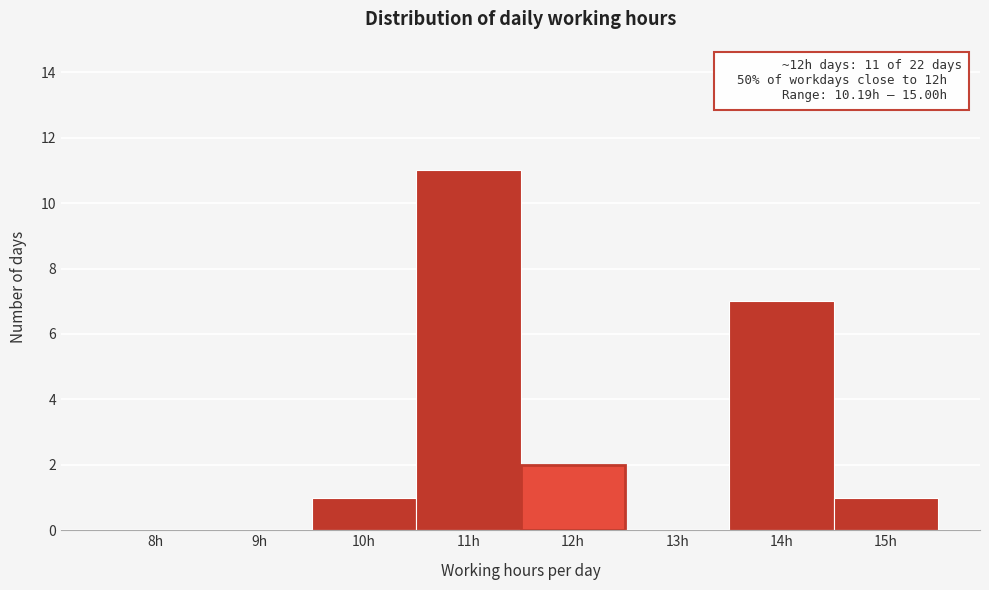

Reading left to right, transcribe all the data shown in this chart.

8h=0	9h=0	10h=1	11h=11	12h=2	13h=0	14h=7	15h=1